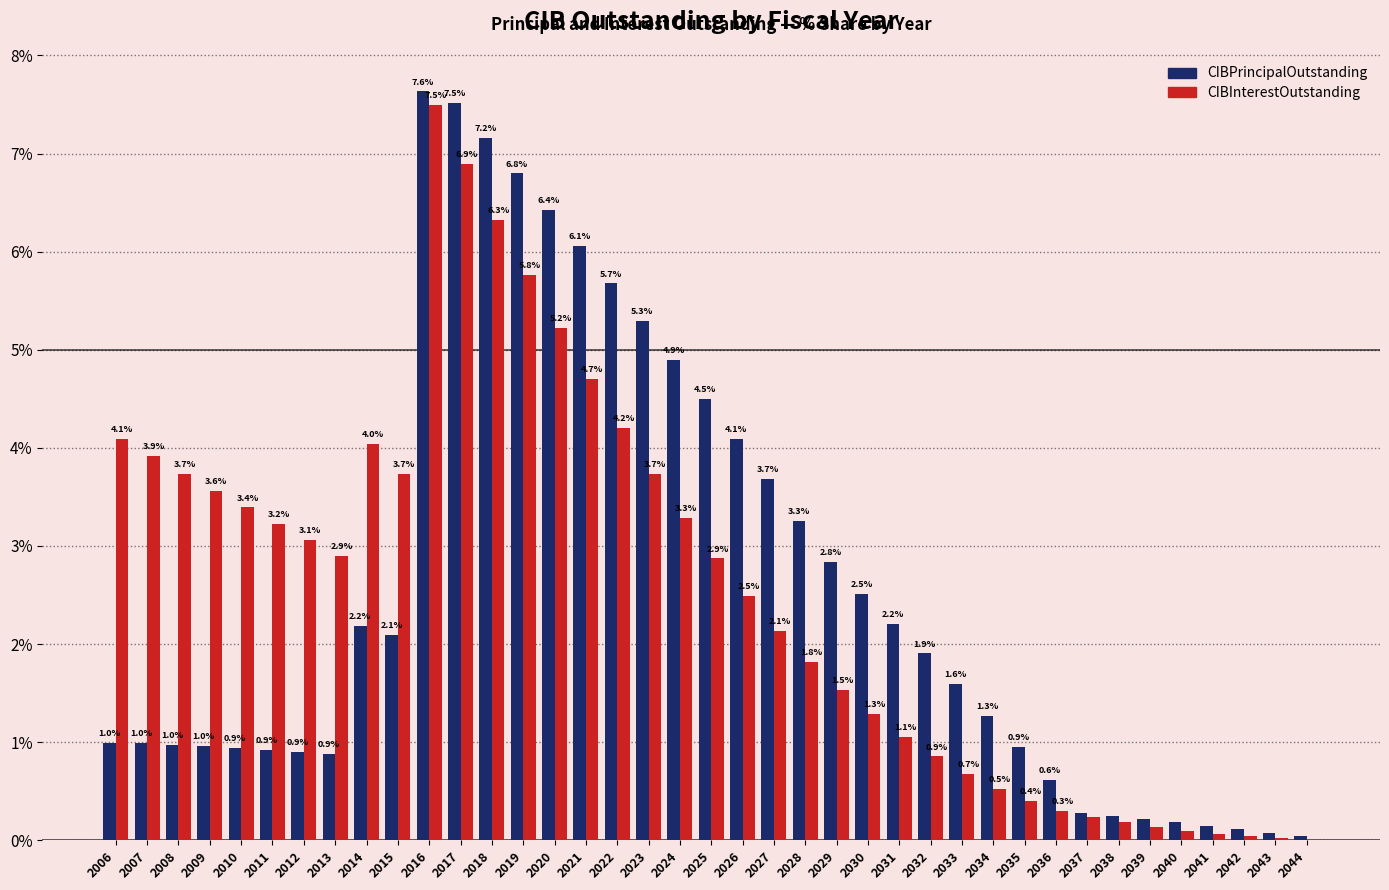

What is the sum of all CIBPrincipalOutstanding values?

100.0